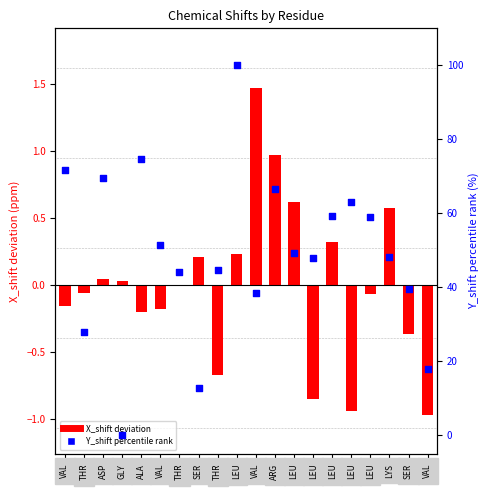

At which category is the sum across all series the highest?

LEU